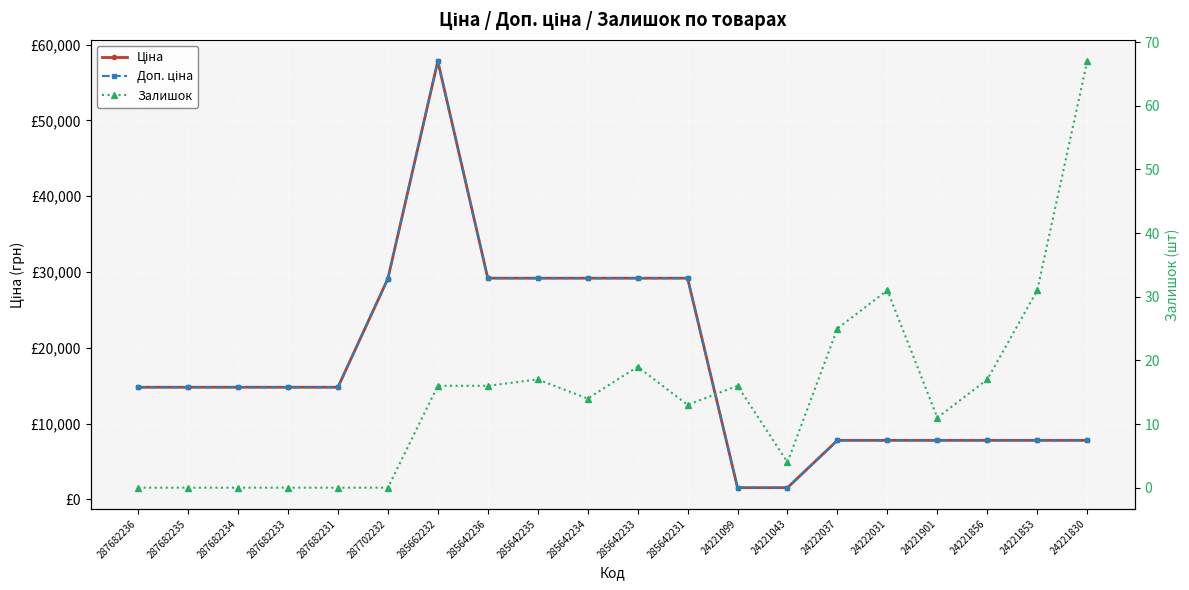

What is the label of the 11th point from the left?

285642233